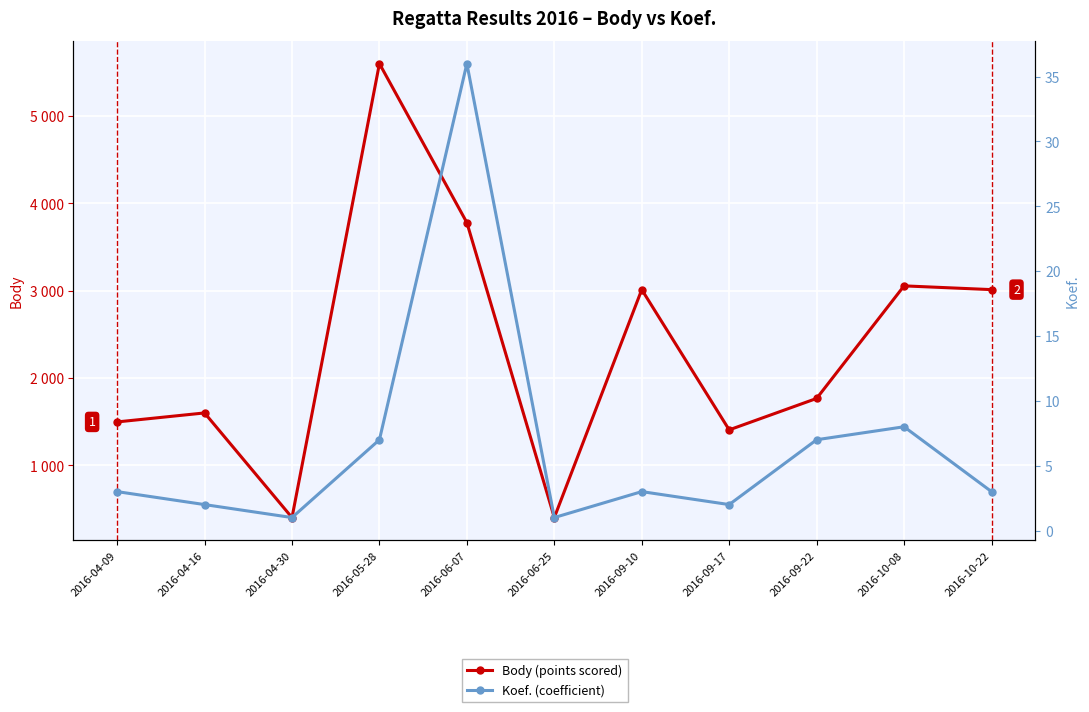

What is the average value of the Body (points scored) series?

2321